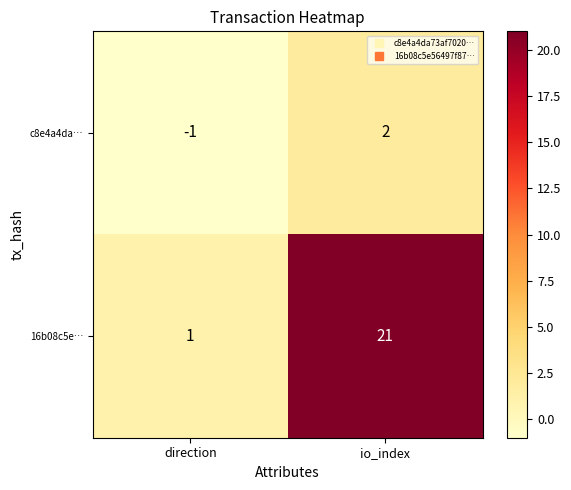

At direction, list the series in order from smallest to largest.

c8e4a4da…, 16b08c5e…